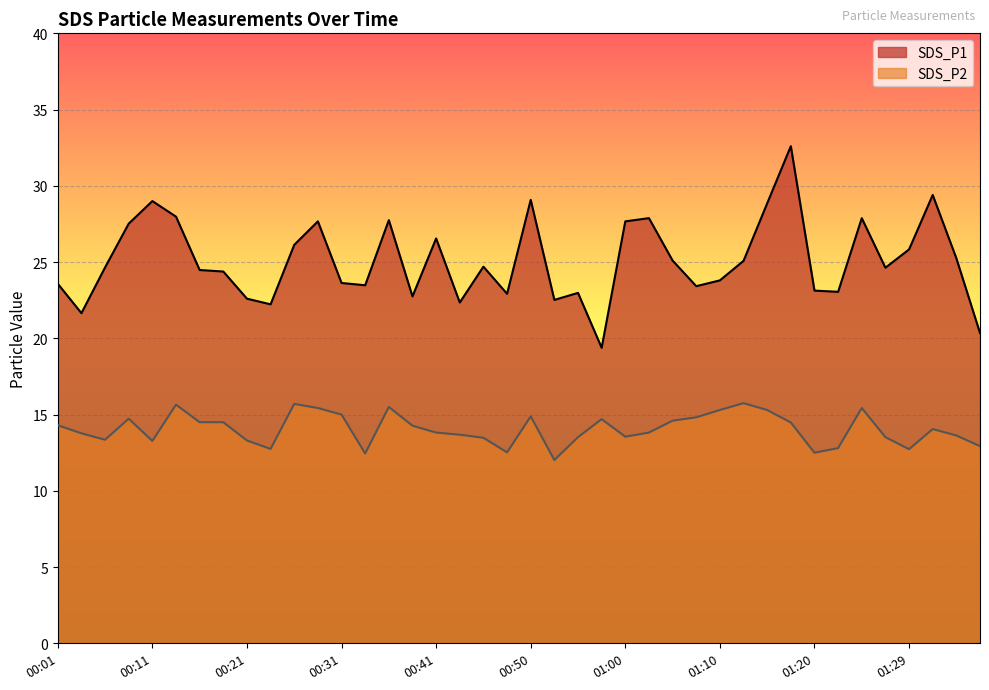

Which series has the largest range (max minus min)?

SDS_P1